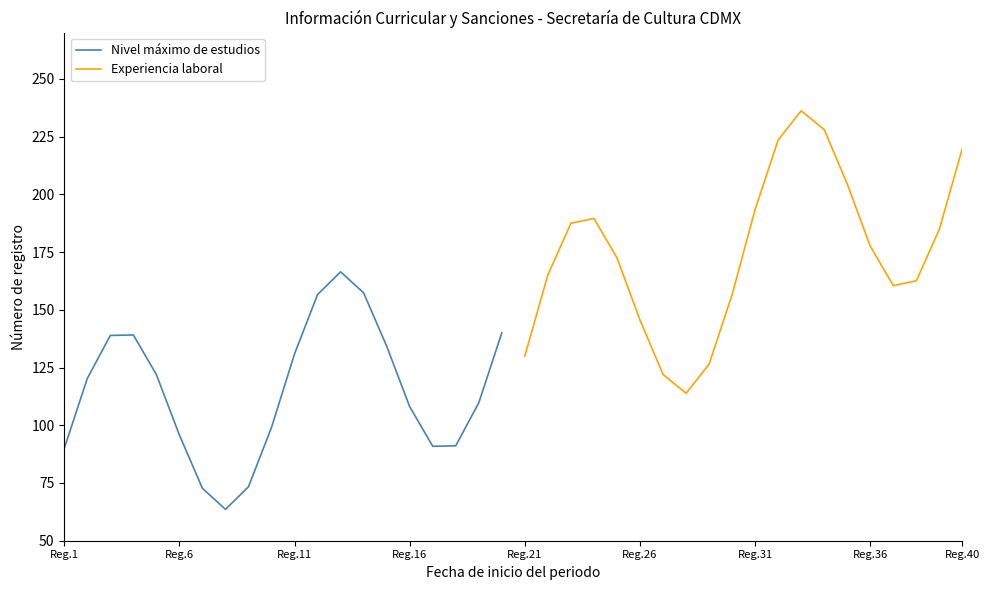

Reading right to left, extract all data points from this chart.

Nivel máximo de estudios: 140.0	109.7	91.1	90.9	108.1	134.2	157.3	166.4	156.6	130.9	99.1	73.4	63.6	72.7	95.8	121.9	139.1	138.9	120.3	90.0
Experiencia laboral: 220.0	184.9	162.5	160.5	177.5	204.5	228.0	236.2	223.5	193.4	156.6	126.5	113.8	122.0	145.5	172.5	189.5	187.5	165.1	130.0